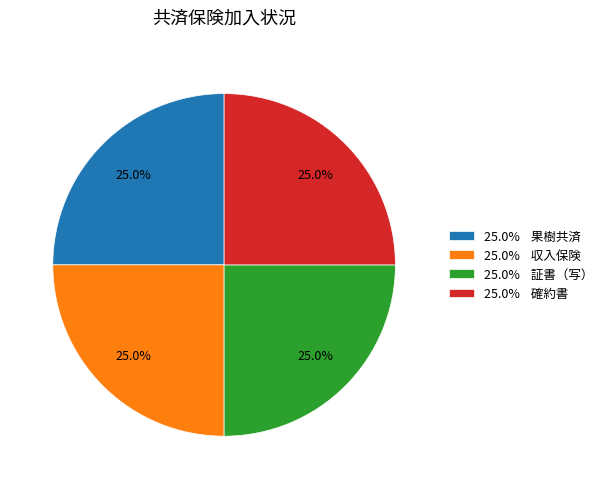

Combined, what portion of the pie is 25.0% 確約書 and 25.0% 果樹共済?

50.0%